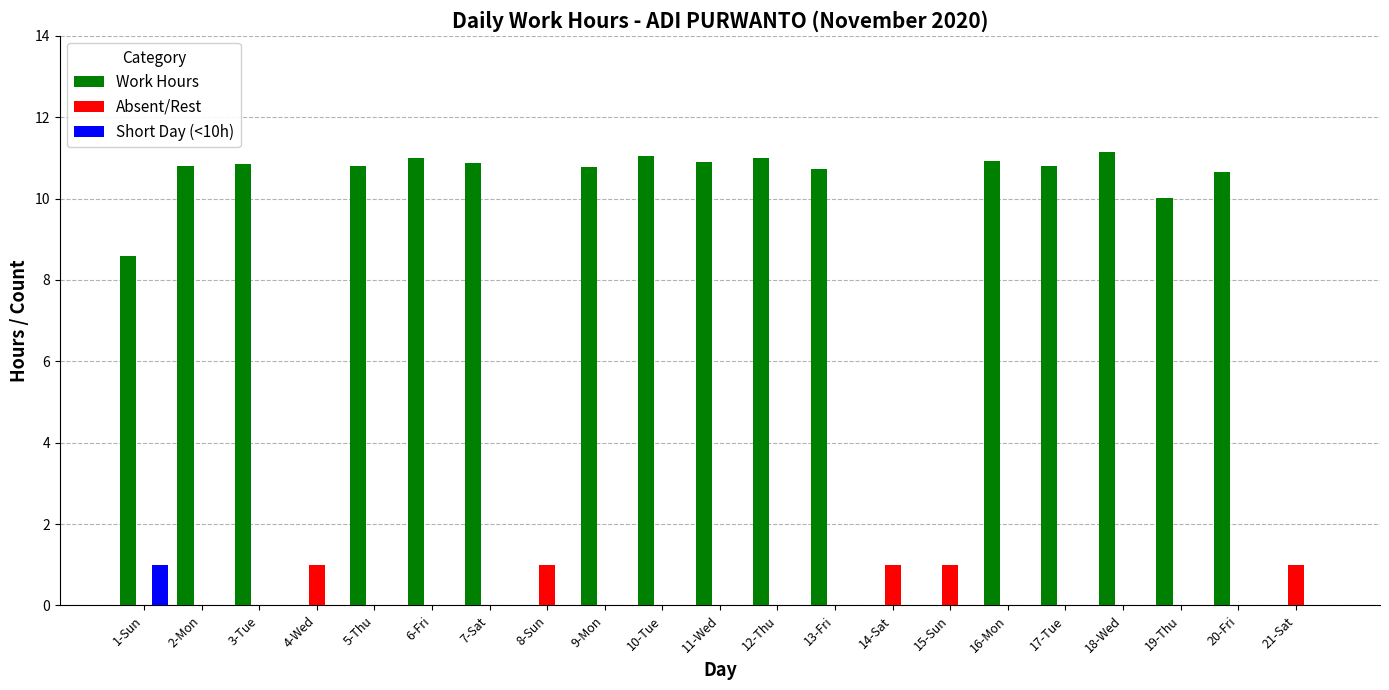

What are all the series names shown in the legend?

Work Hours, Absent/Rest, Short Day (<10h)